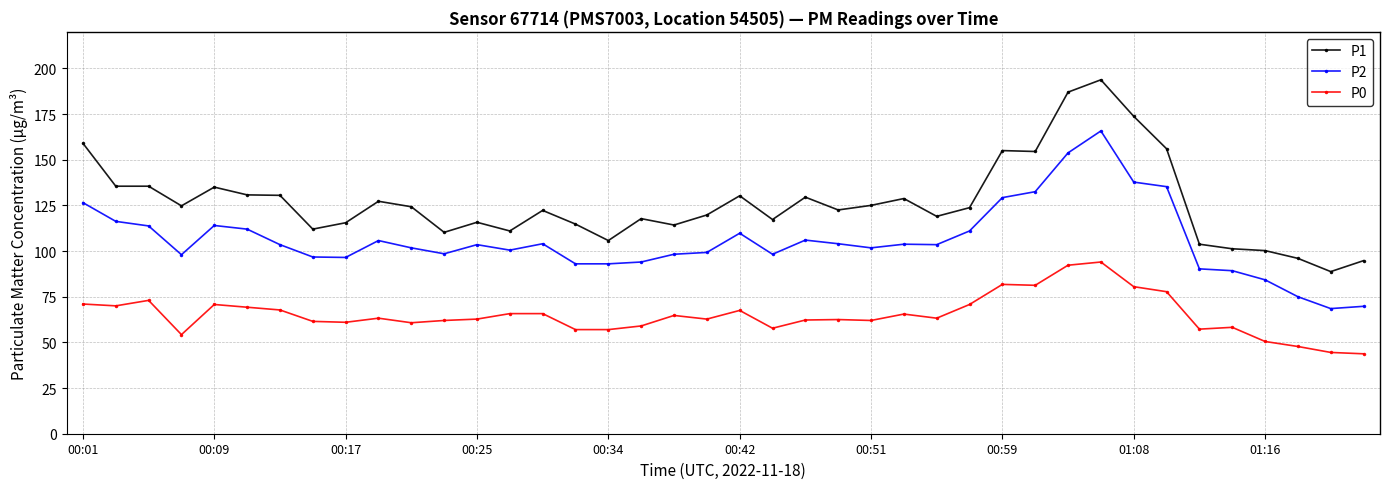

What is the minimum value for P1?

88.8